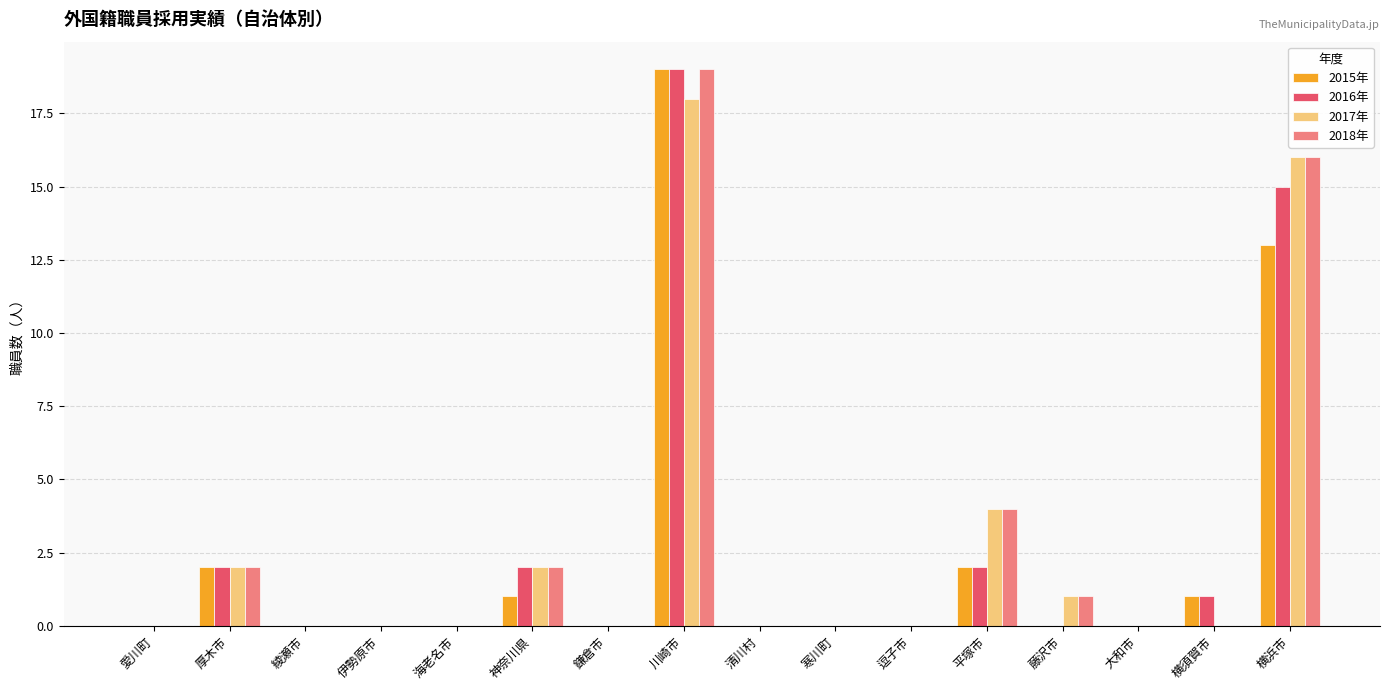

At which category is the sum across all series the highest?

川崎市